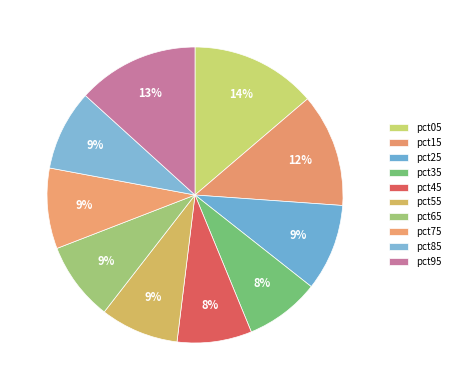

To the nearest percent, what portion does pct55 represent?

9%